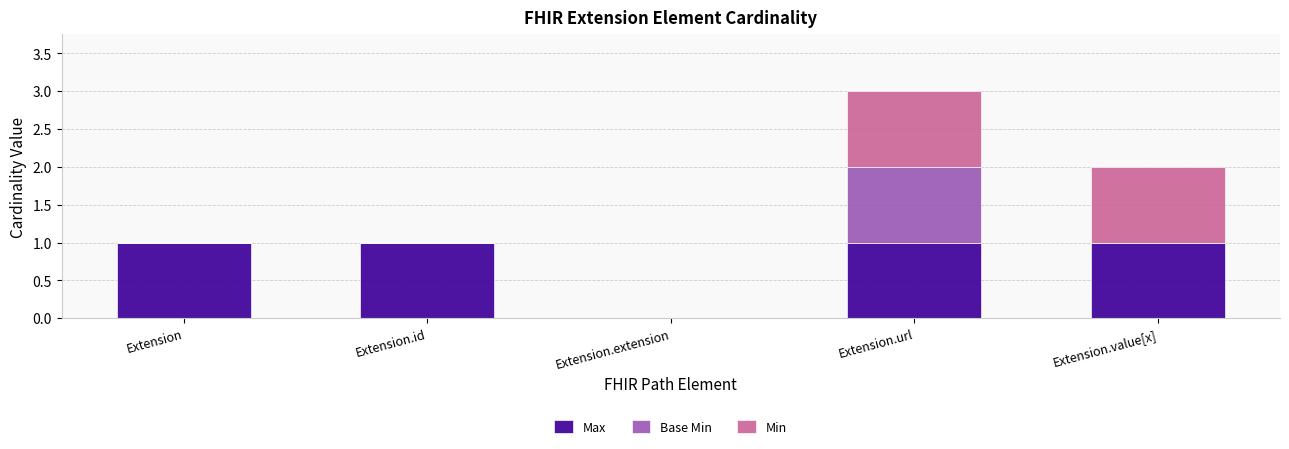

The value of Max at Extension.id is 1. True or false?

True